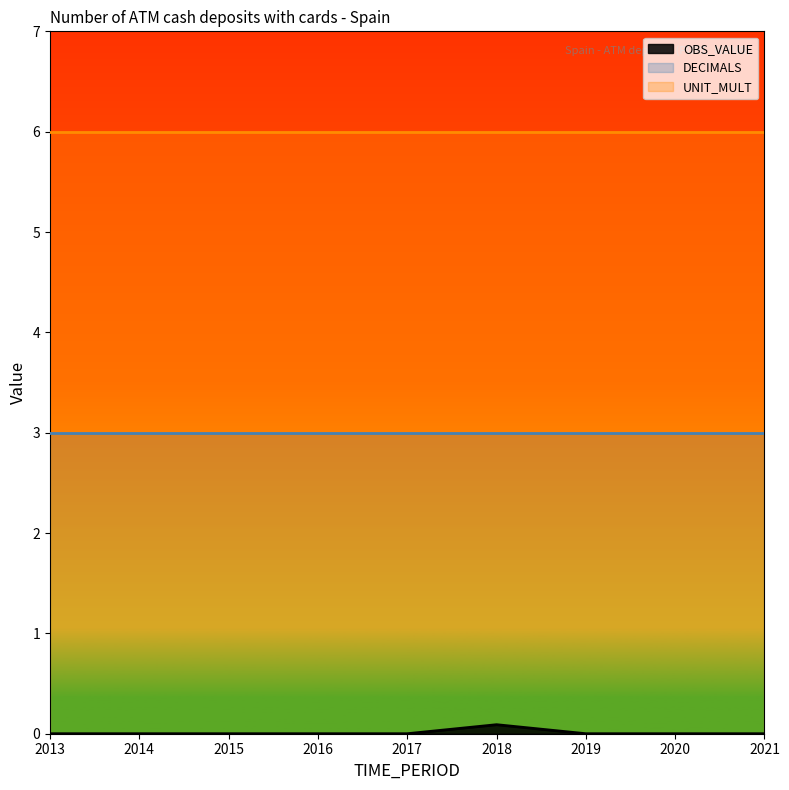

At how many categories does at least one series exceed 2?

9